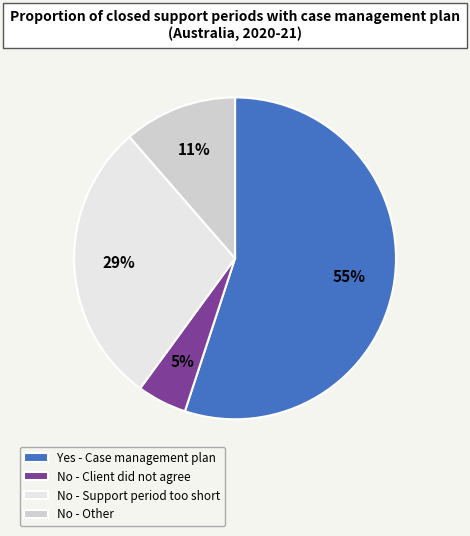

Is it true that No - Other is 11% of the pie?

True